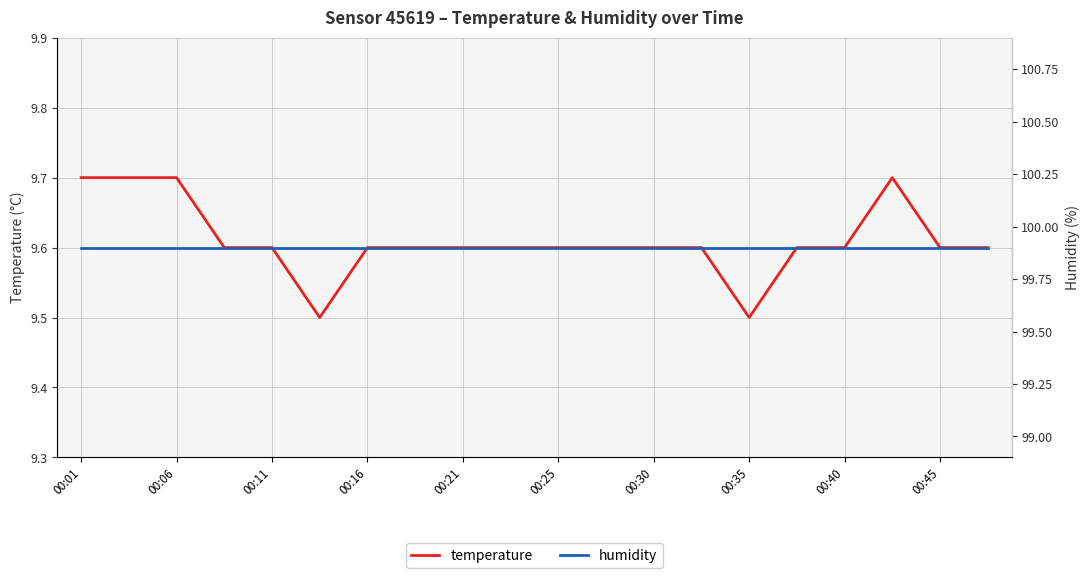

True or false: temperature has a value of 5.9 at 00:40.

False